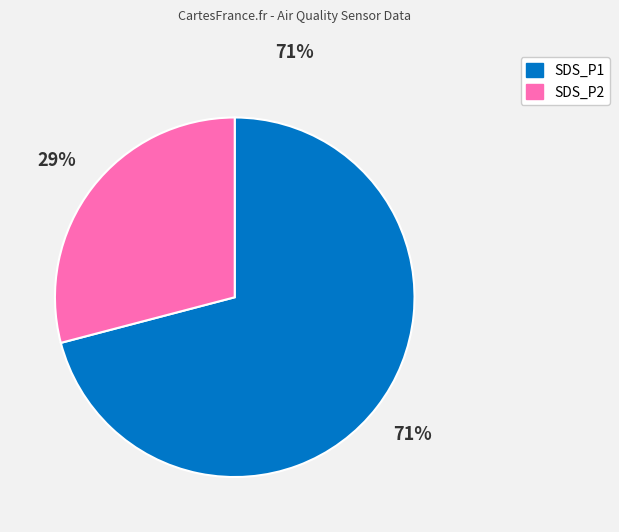

Approximately how many times larger is the value at SDS_P2 compared to SDS_P1?

0.4